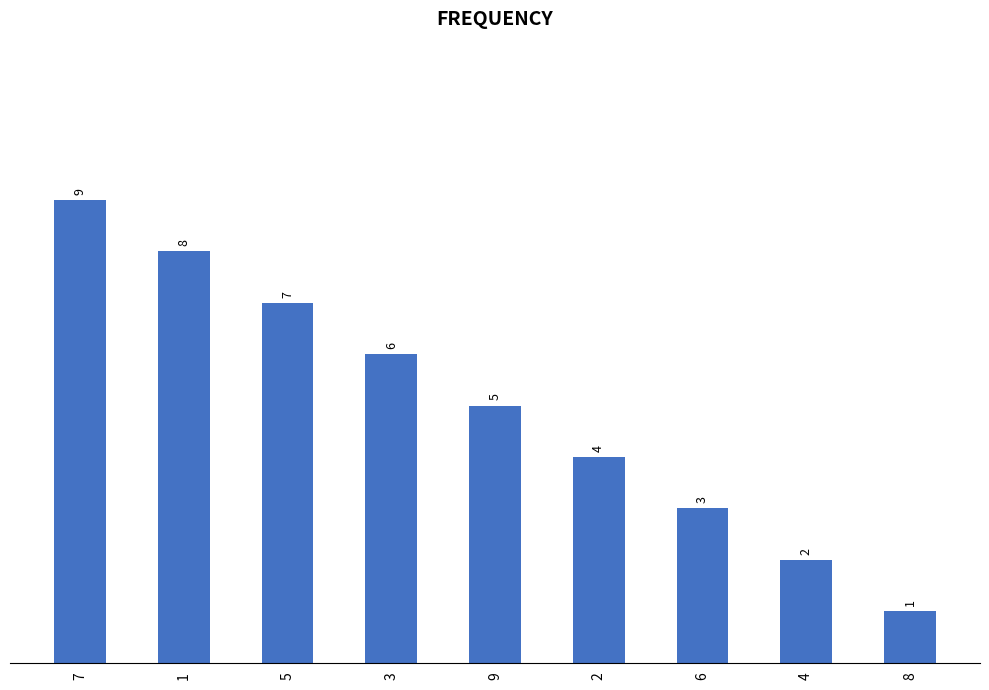

What position from the right is 4?

2